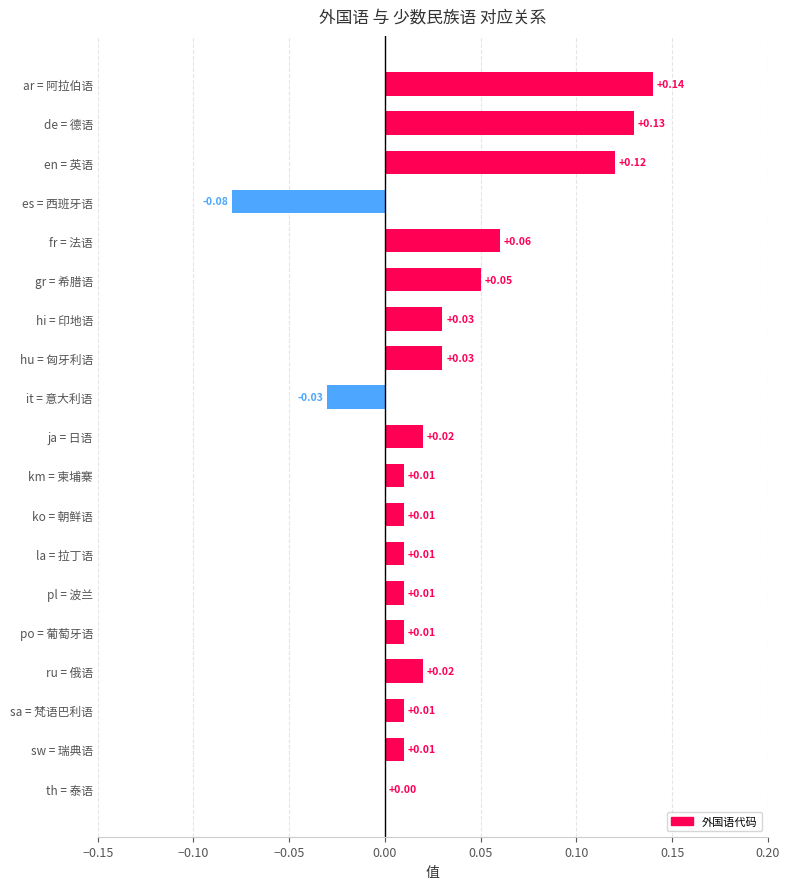

Which label corresponds to the largest value in the chart?

ar = 阿拉伯语